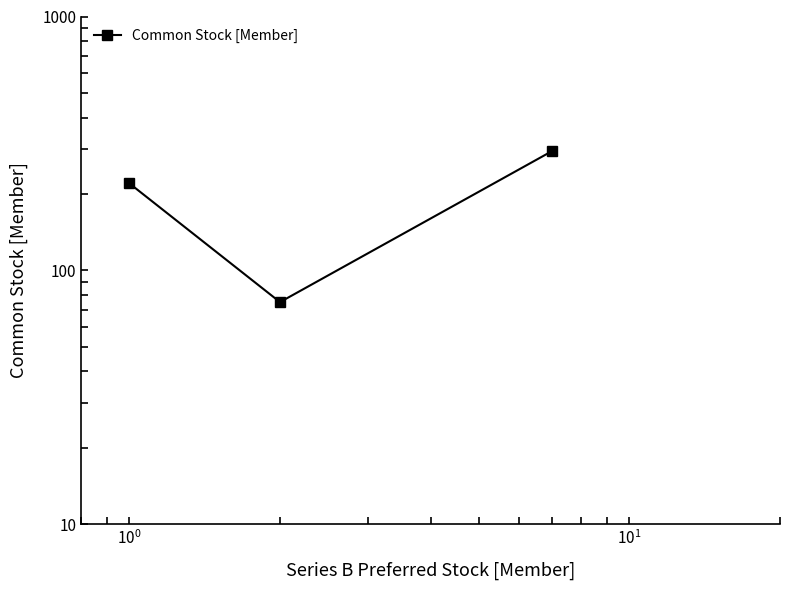

How many lines are shown in the chart?

1